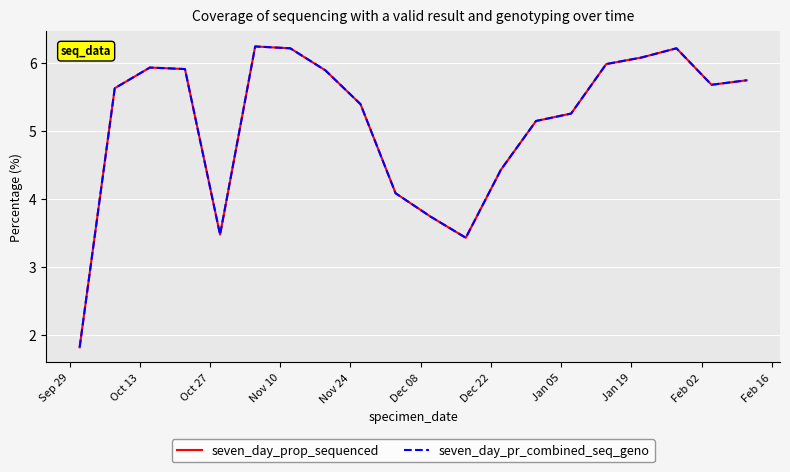

List the series in order of their peak value, lowest first.

seven_day_prop_sequenced, seven_day_pr_combined_seq_geno